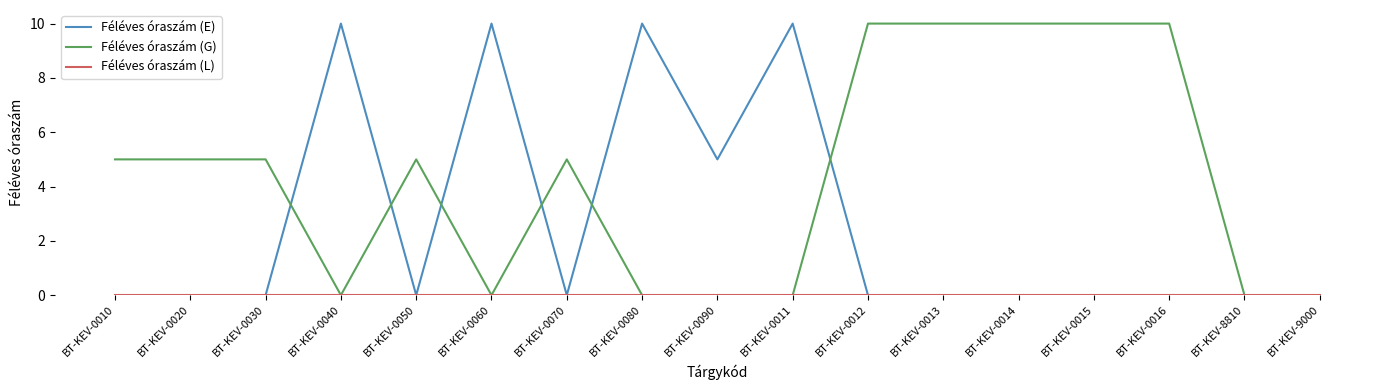

What is the spread (max minus min) of values at BT-KEV-0015?

10